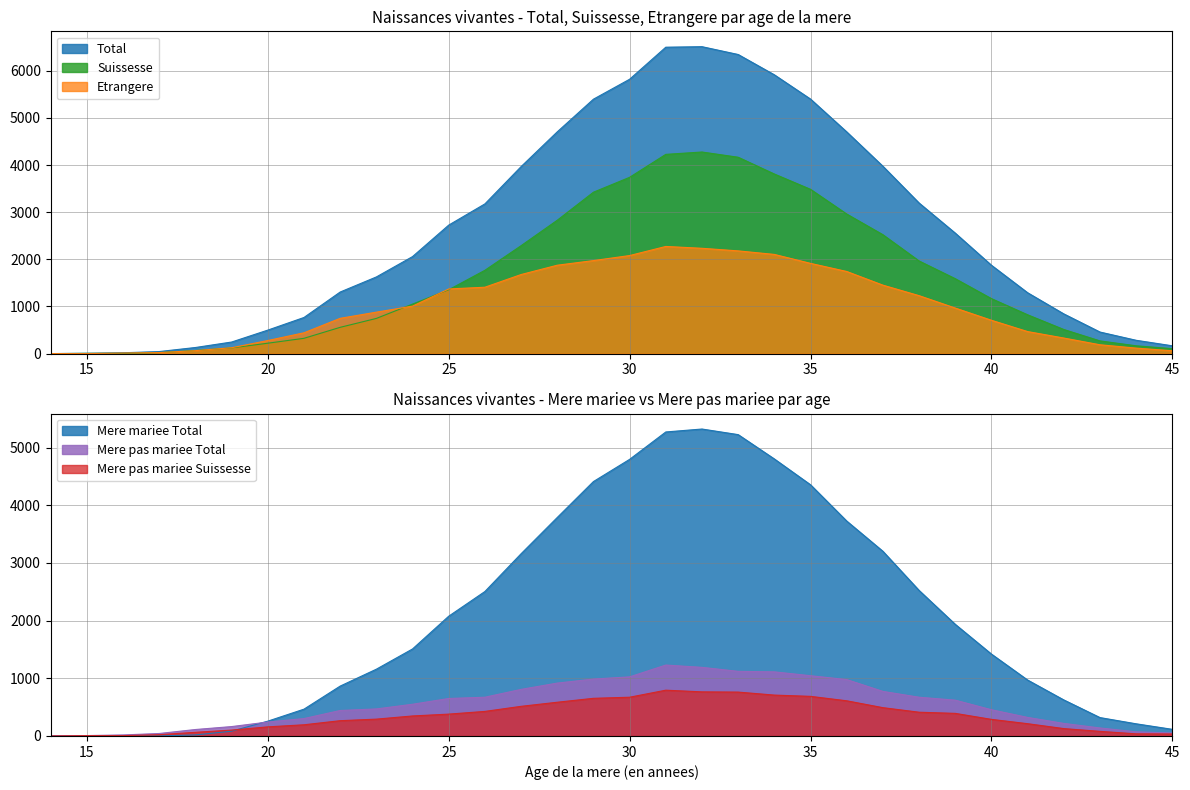

What is the average value of the Mere pas mariee Total series?

544